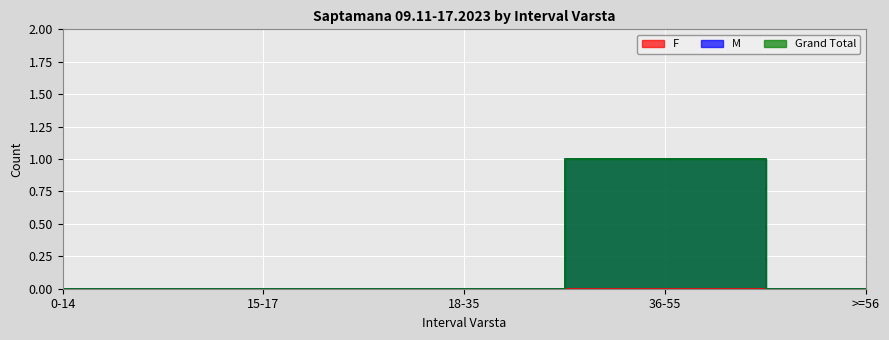

True or false: Grand Total and M intersect in this chart.

False